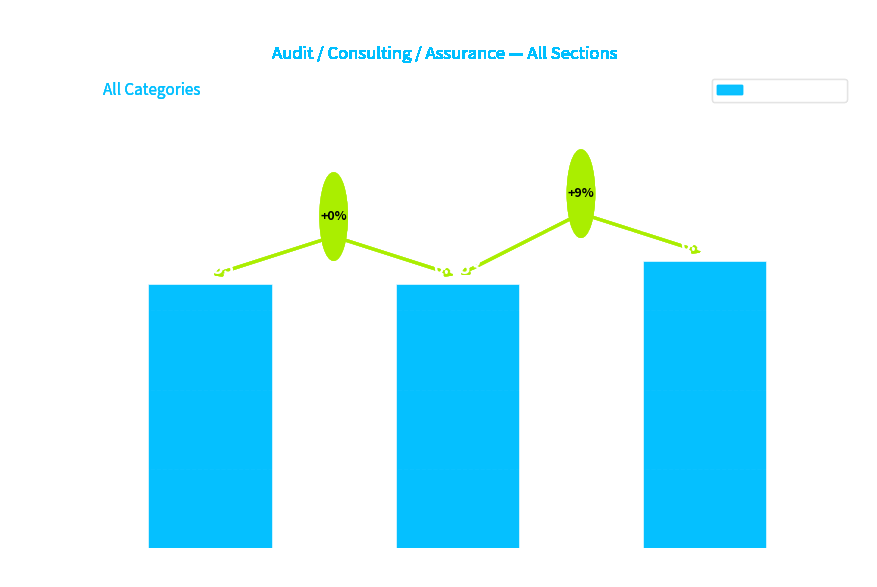

Does the chart contain any negative values?

No